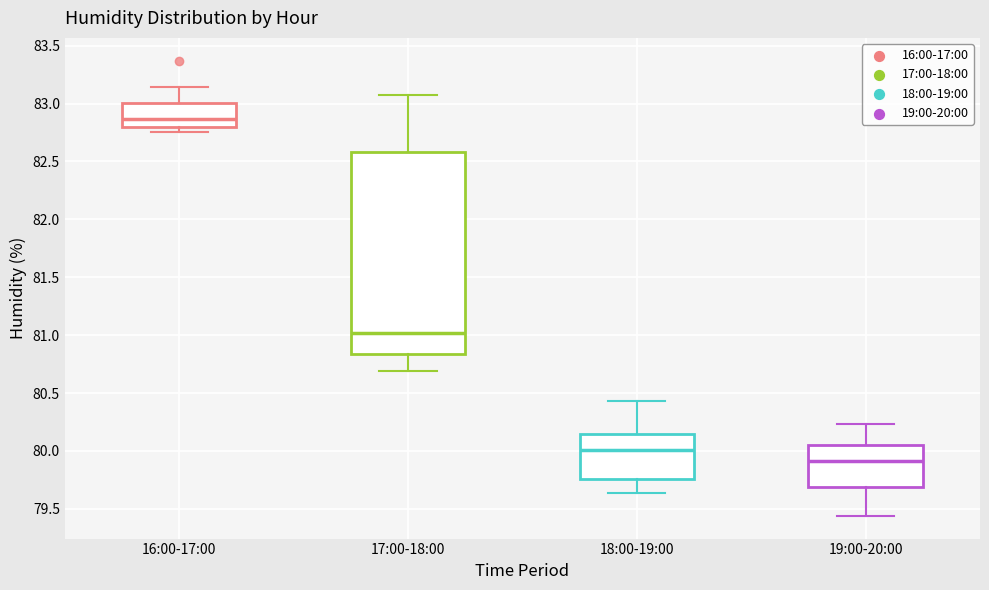

Reading left to right, transcribe this box plot: for each box, give where its median line is, the range the box spans, and where its two whiskers end, as read against the y-axis. The values are not printed on the chart, so give them approximately, as read against the axis.

16:00-17:00: median 82.85, box 82.80 to 83.00, whiskers 82.75 to 83.15
17:00-18:00: median 81.00, box 80.85 to 82.60, whiskers 80.70 to 83.05
18:00-19:00: median 80.00, box 79.75 to 80.15, whiskers 79.65 to 80.45
19:00-20:00: median 79.90, box 79.70 to 80.05, whiskers 79.45 to 80.25